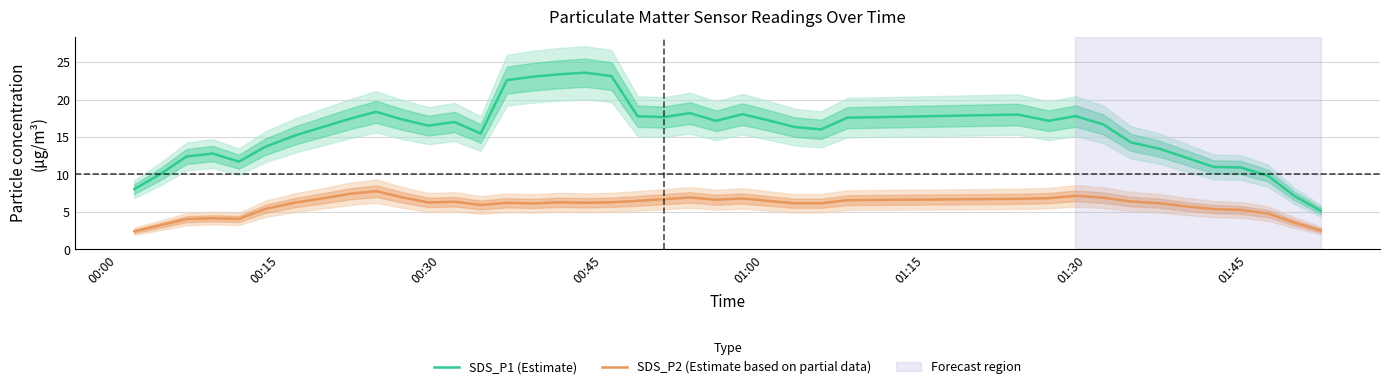

What is the minimum value for SDS_P2 (Estimate based on partial data)?

2.4